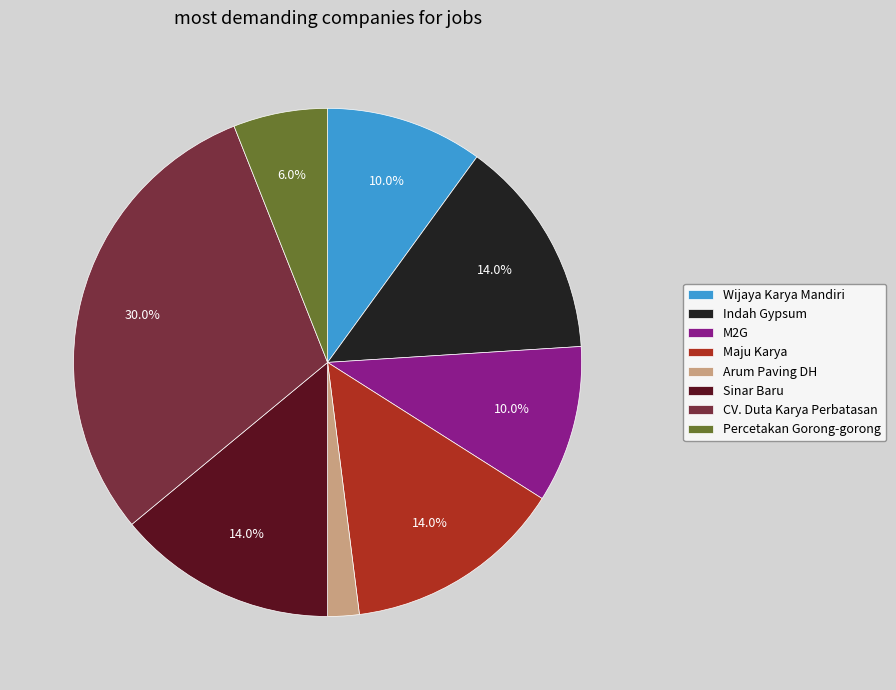

Which slice is the smallest?

Arum Paving DH